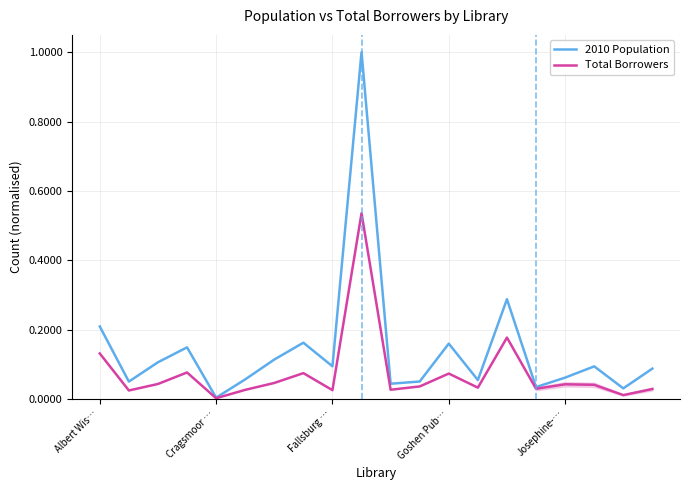

Does the chart have visible grid lines?

Yes